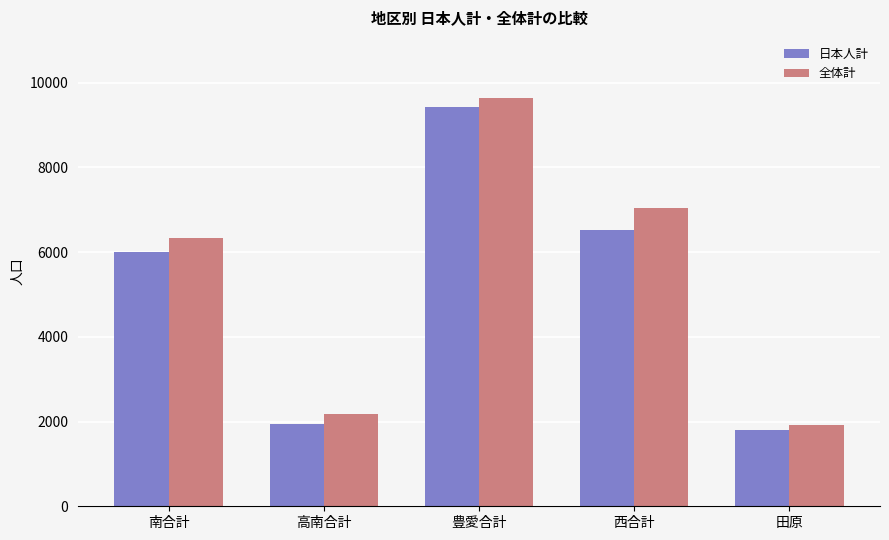

The value of 日本人計 at 南合計 is 6012. True or false?

True